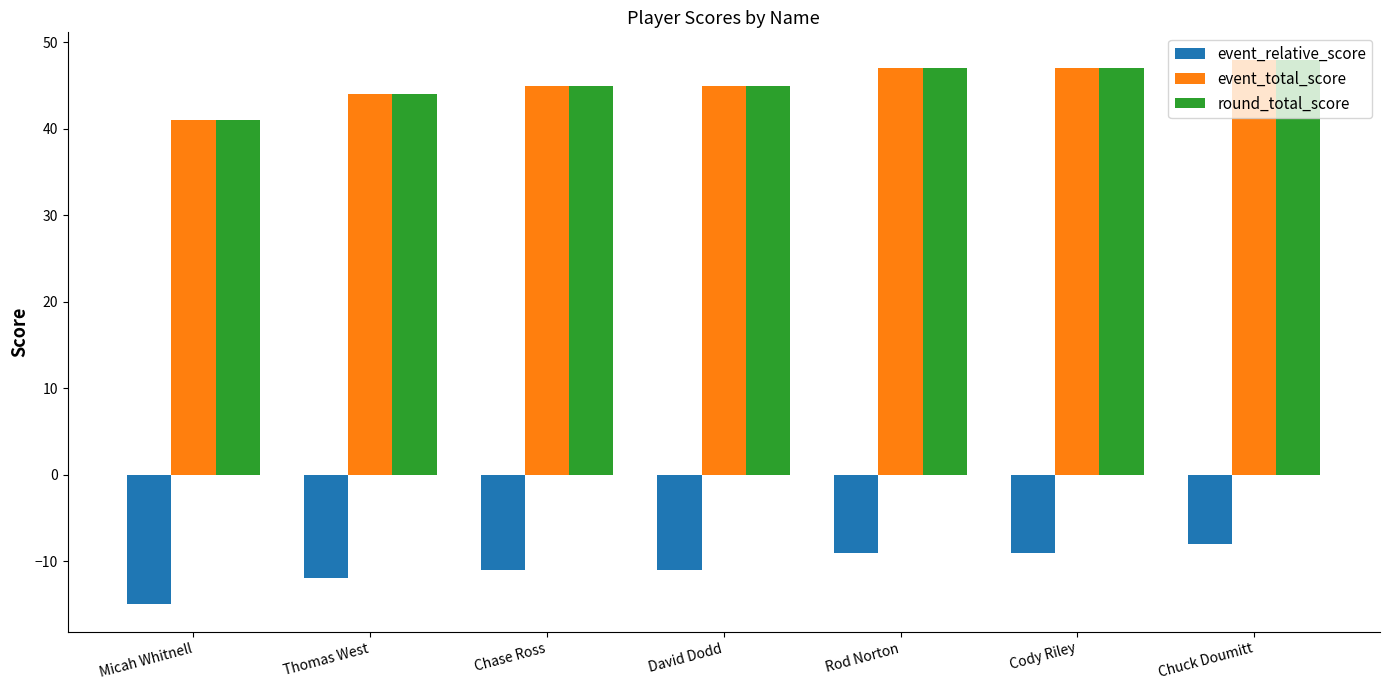

What is the spread (max minus min) of values at Rod Norton?

56